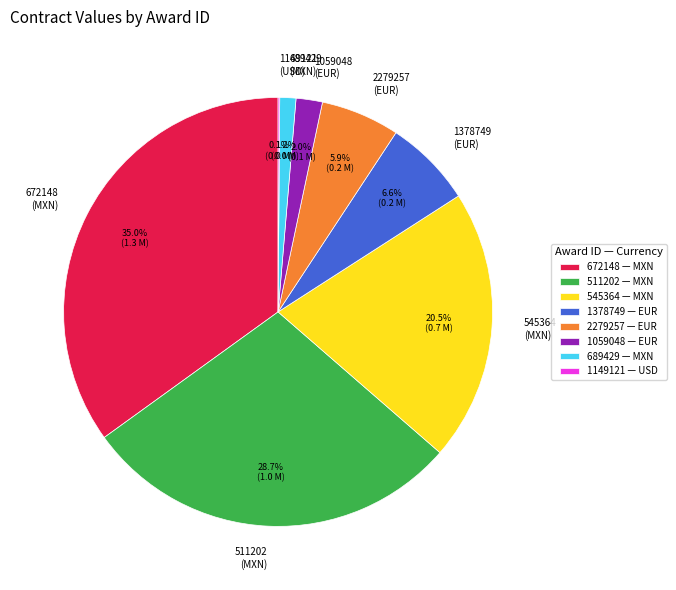

Combined, do 511202 (MXN) and 672148 (MXN) account for over 50%?

Yes